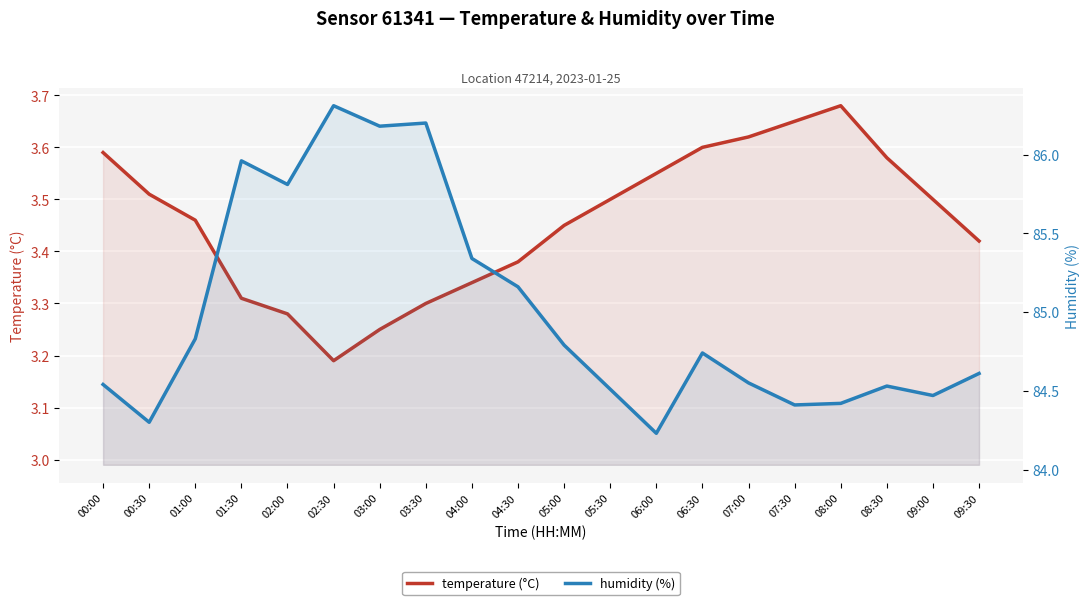

What is the sum of all humidity values?

1699.9